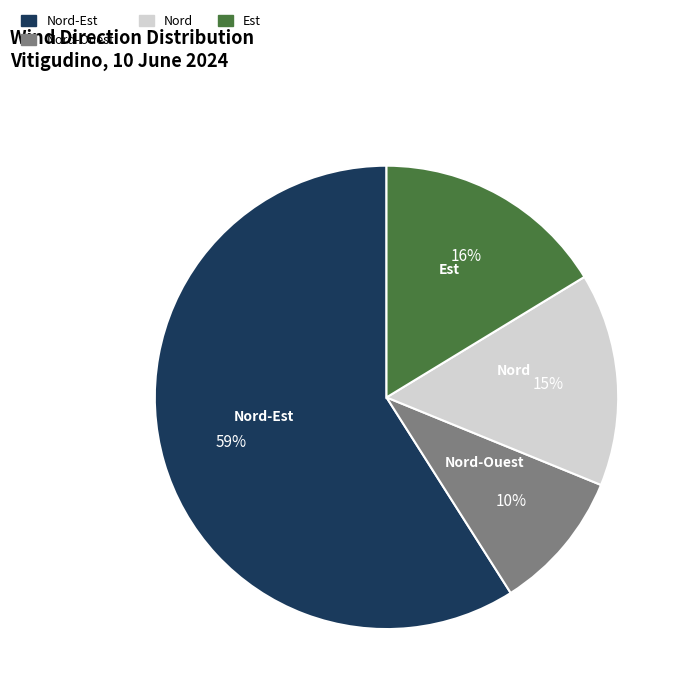

How many segments does this pie chart have?

4